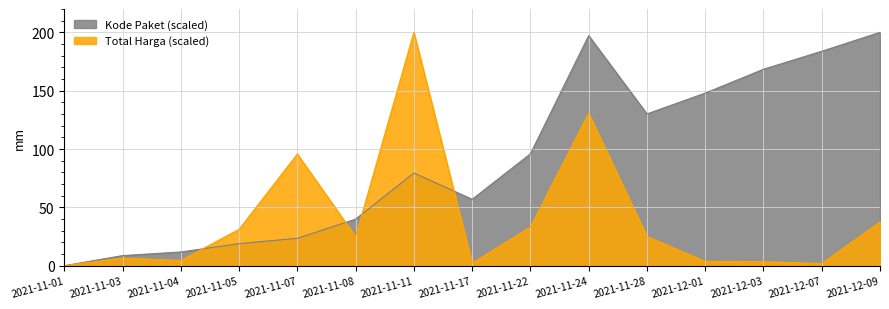

At which category is the sum across all series the highest?

2021-11-24